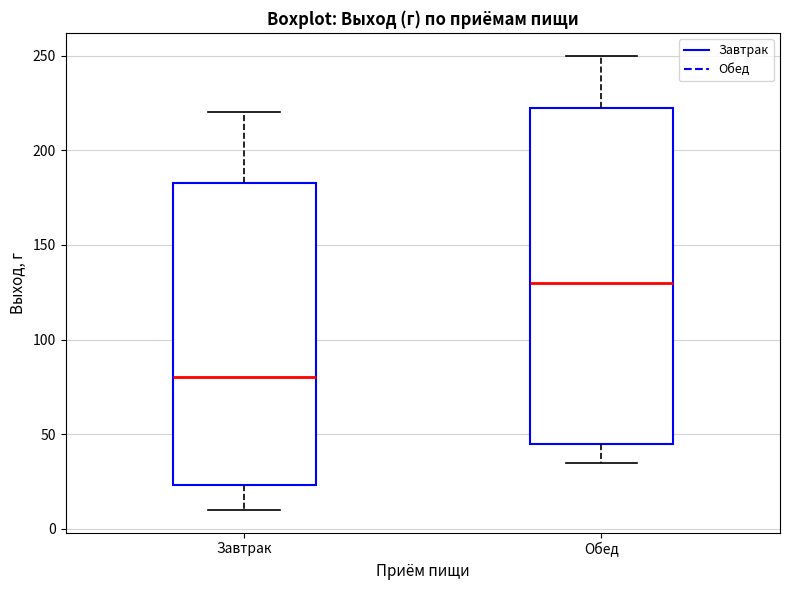

Which box has the highest median line?

Обед